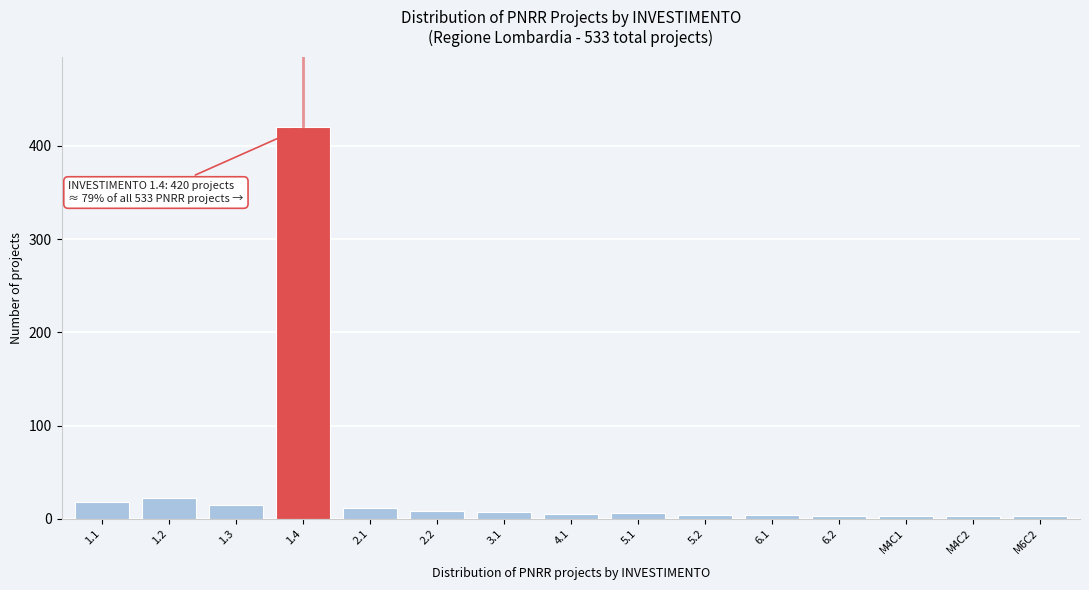

What is the ratio of the value at 2.1 to the value at 1.2?

0.5